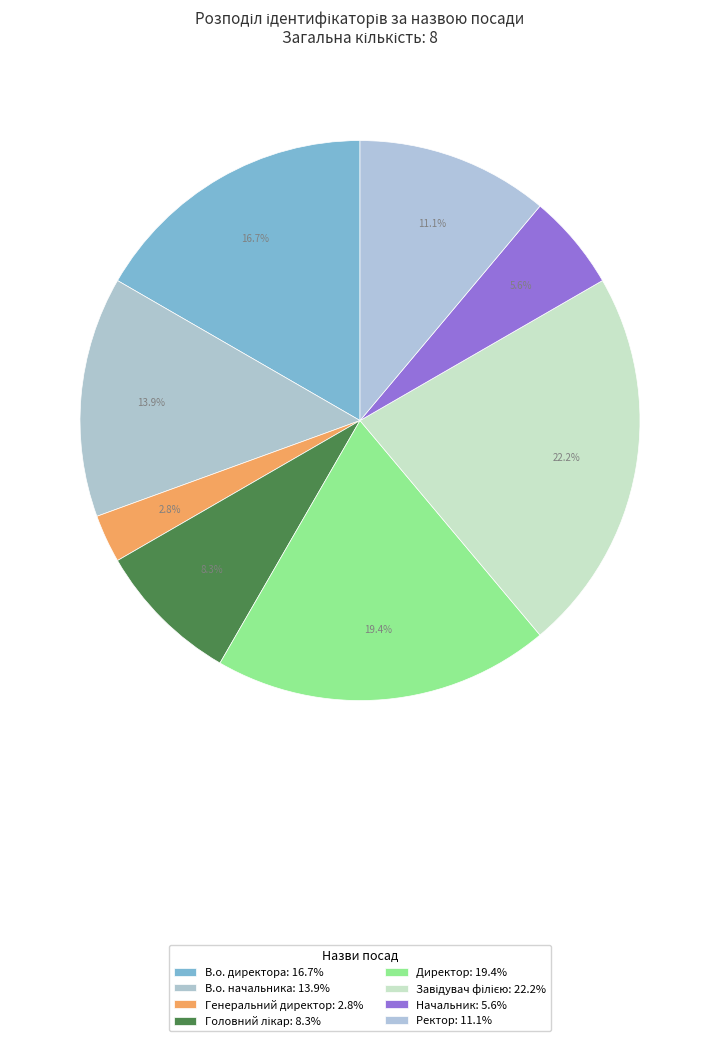

What is the largest slice in the pie chart?

Завідувач філією